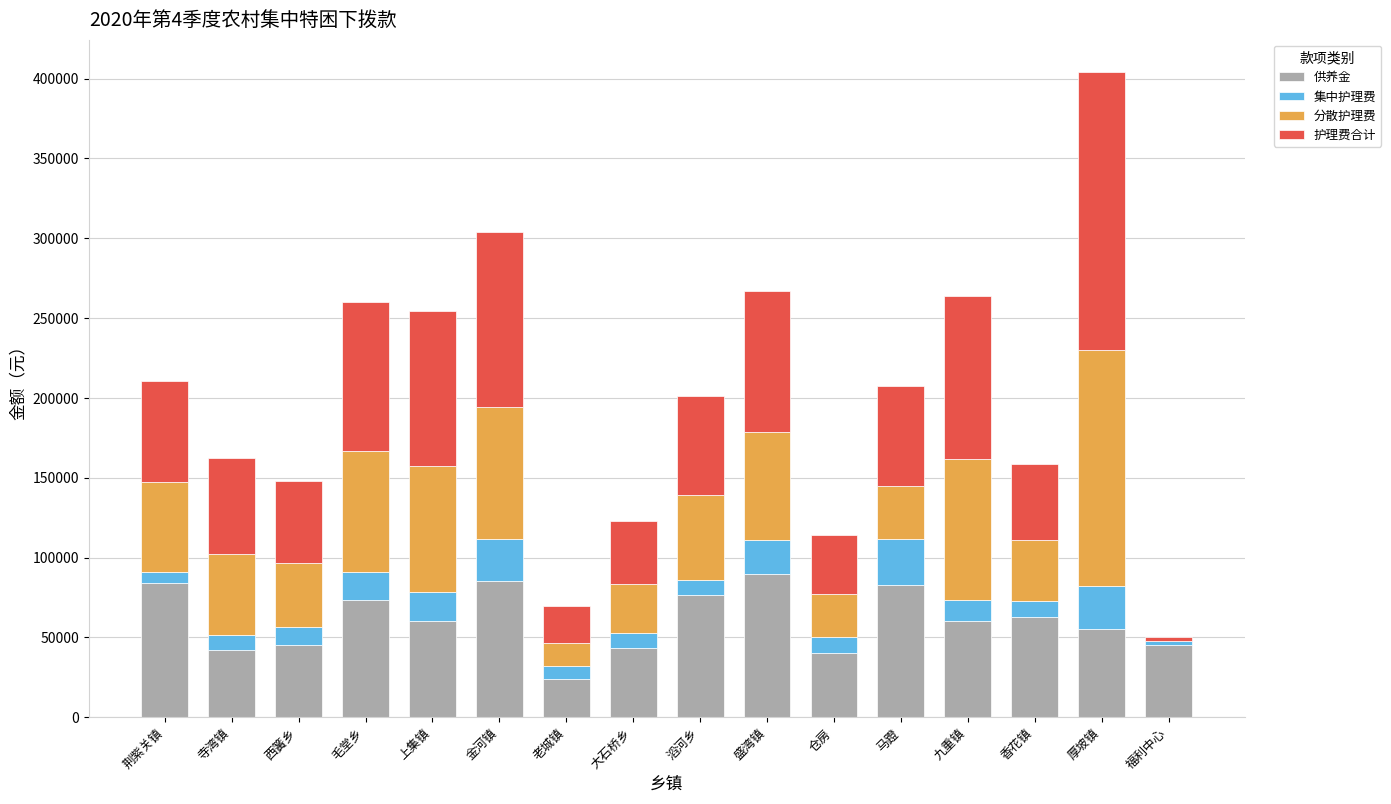

What is the total value across all series at 九重镇?

263580